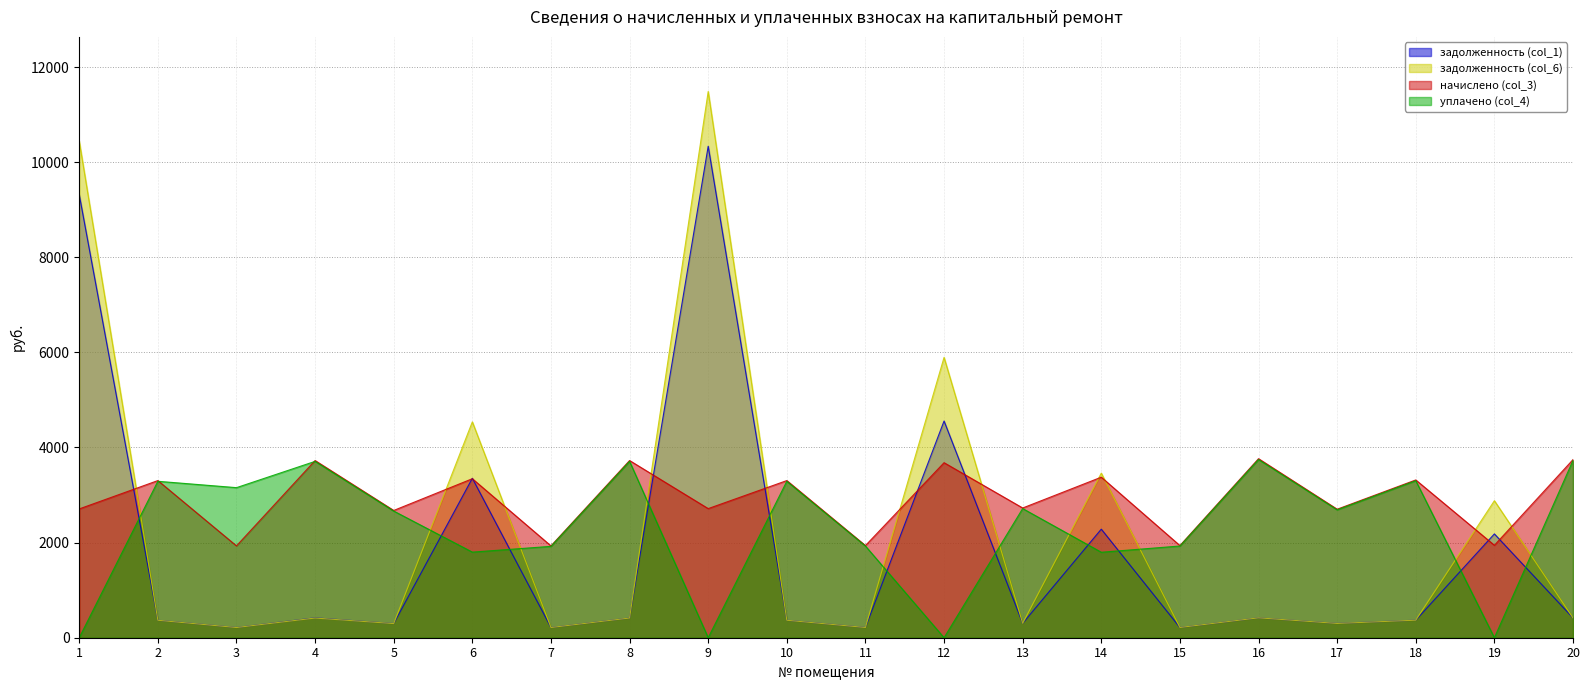

The задолженность (col_6) series shows 215.3 at 11. True or false?

True